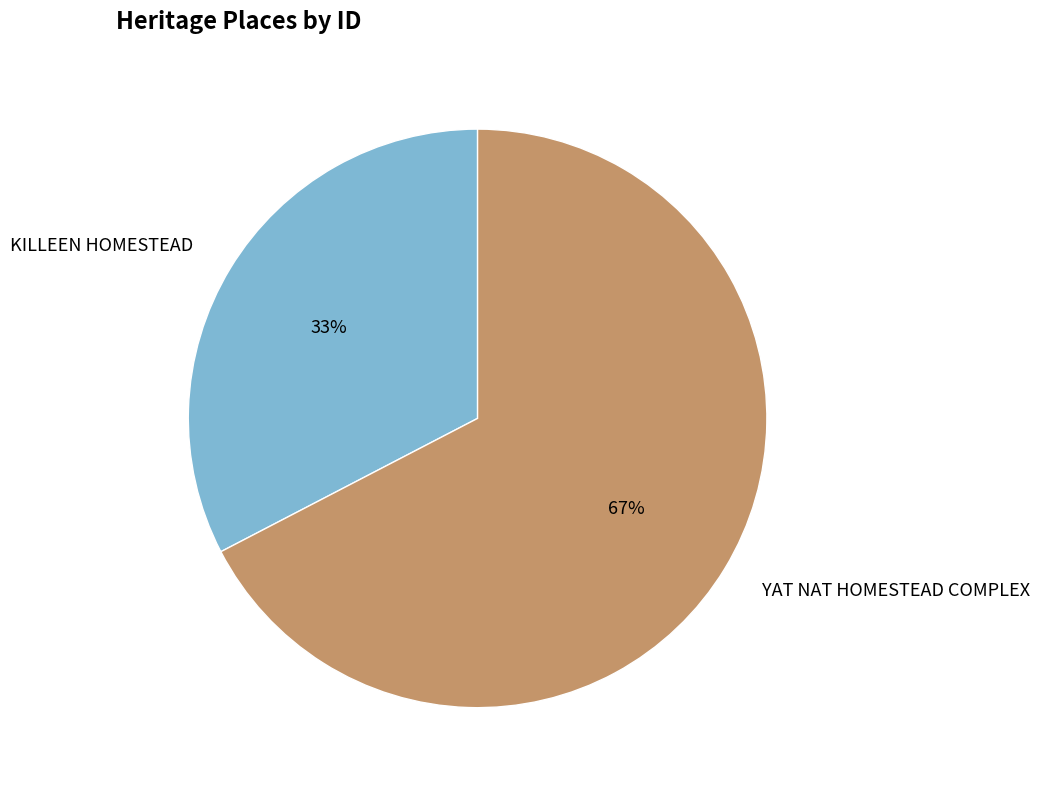

Which category has the biggest portion of the pie?

YAT NAT HOMESTEAD COMPLEX